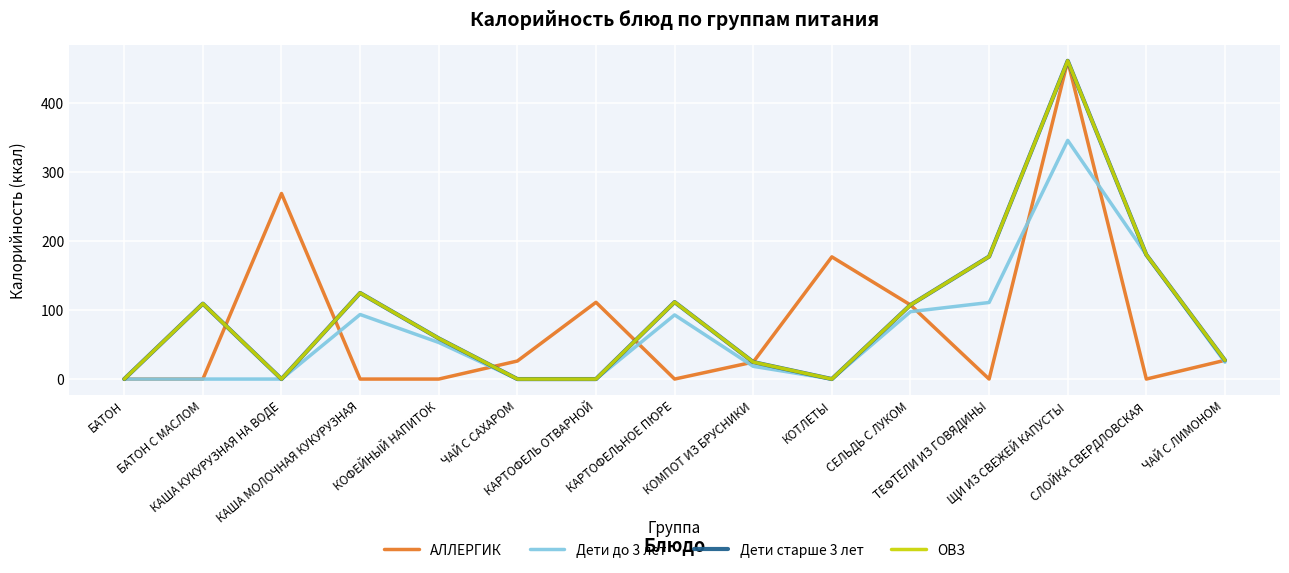

What position from the left is БАТОН?

1